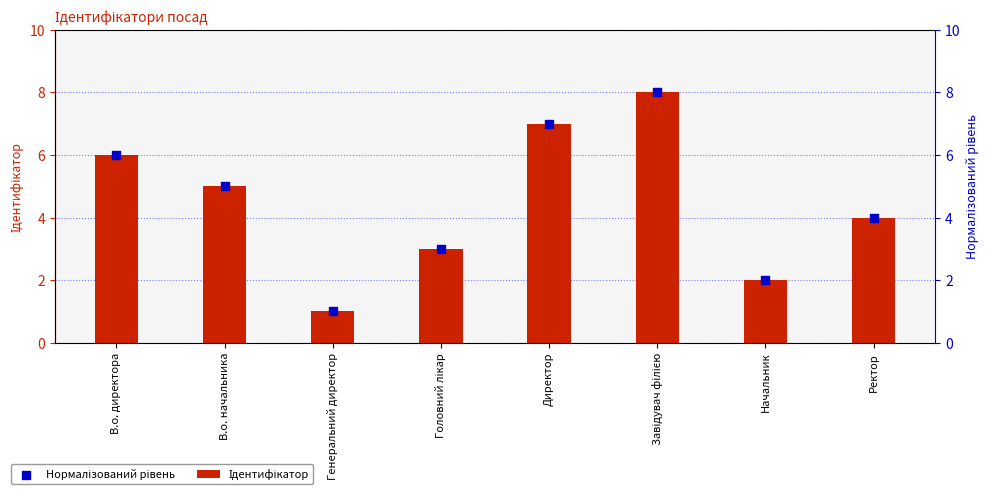

Which series has the largest total across all categories?

Ідентифікатор